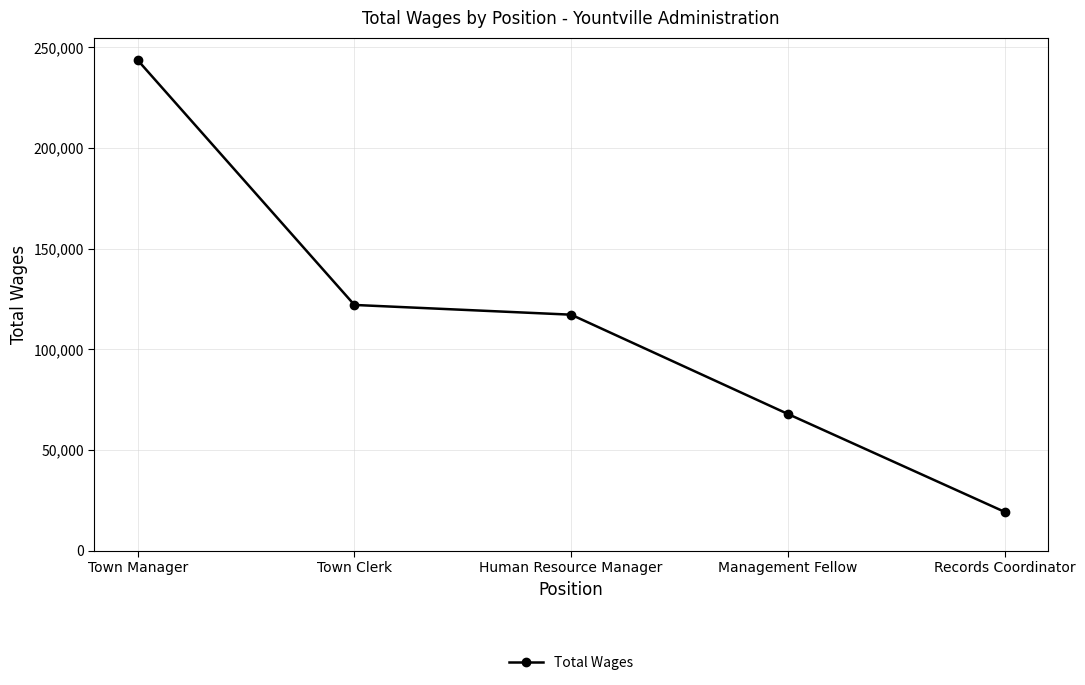

Reading left to right, transcribe all the data shown in this chart.

Town Manager=243617	Town Clerk=122022	Human Resource Manager=117184	Management Fellow=67863	Records Coordinator=19248